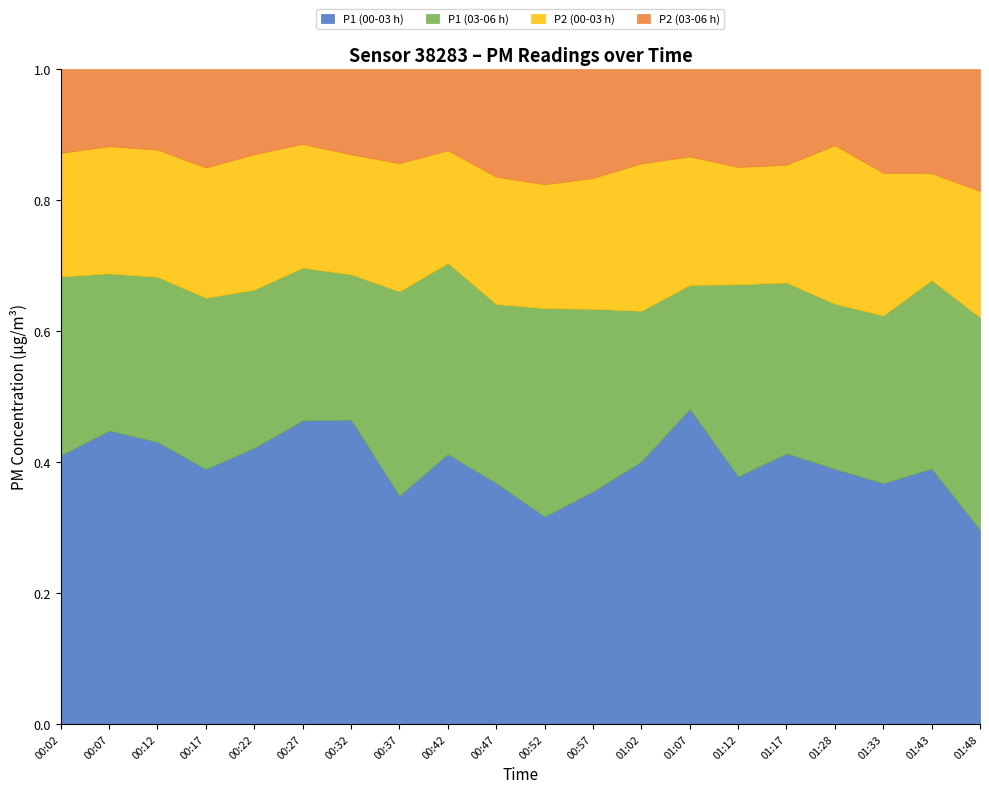

Rank the series by their maximum value, from lowest to highest.

P2_03:00-06:00, P2_00:00-03:00, 03:00-06:00, 00:00-03:00